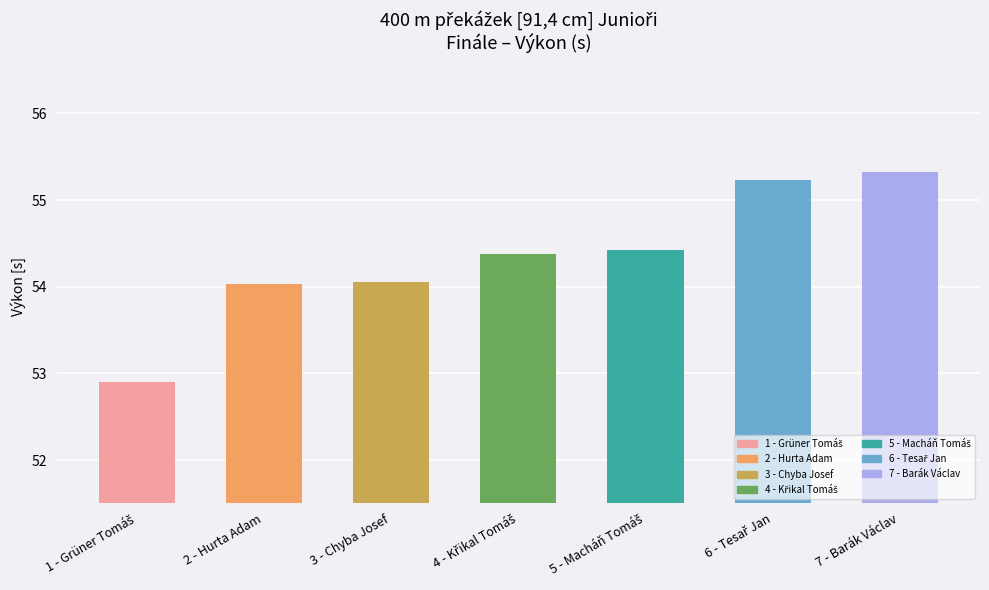

Count the number of values greater than 54.

6